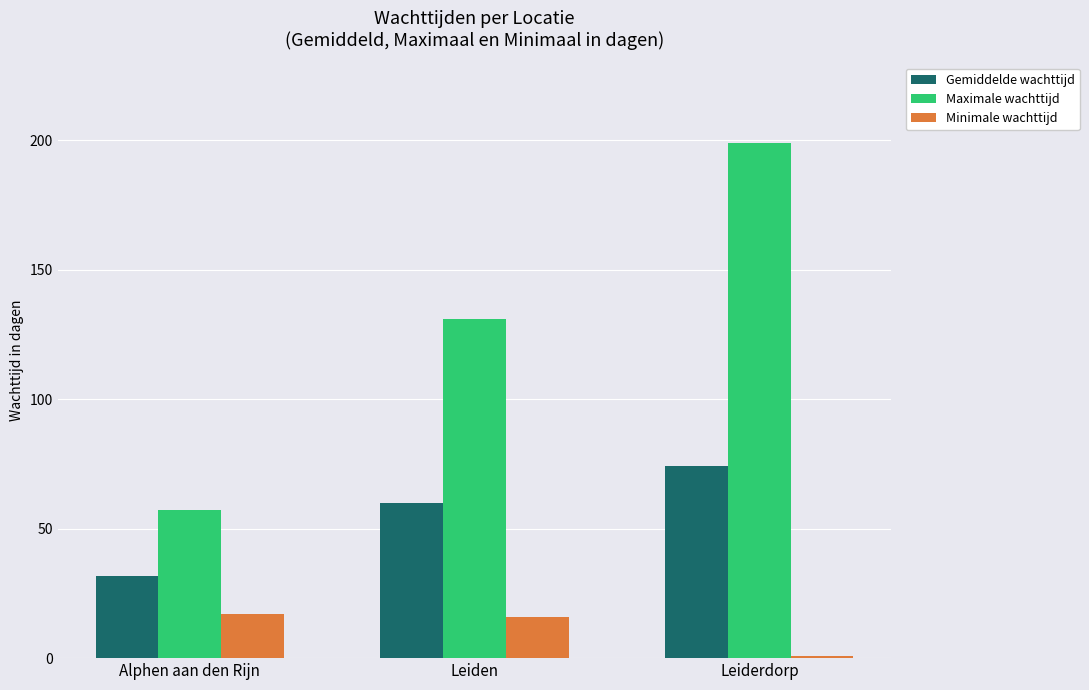

What position from the left is Alphen aan den Rijn?

1